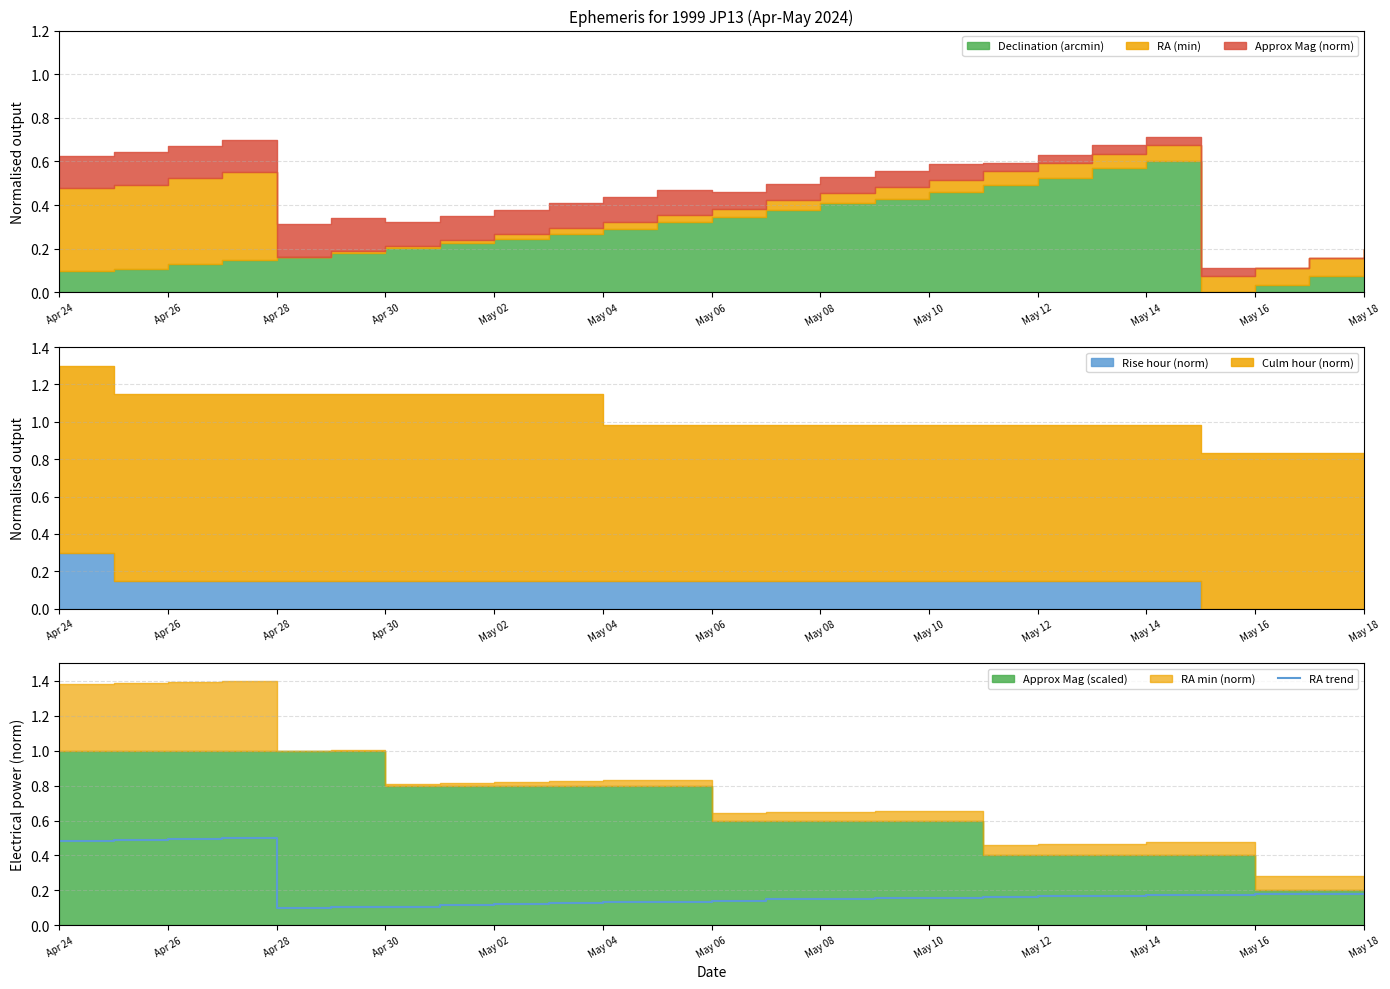

The RA trend series shows 0.3 at May 16. True or false?

False